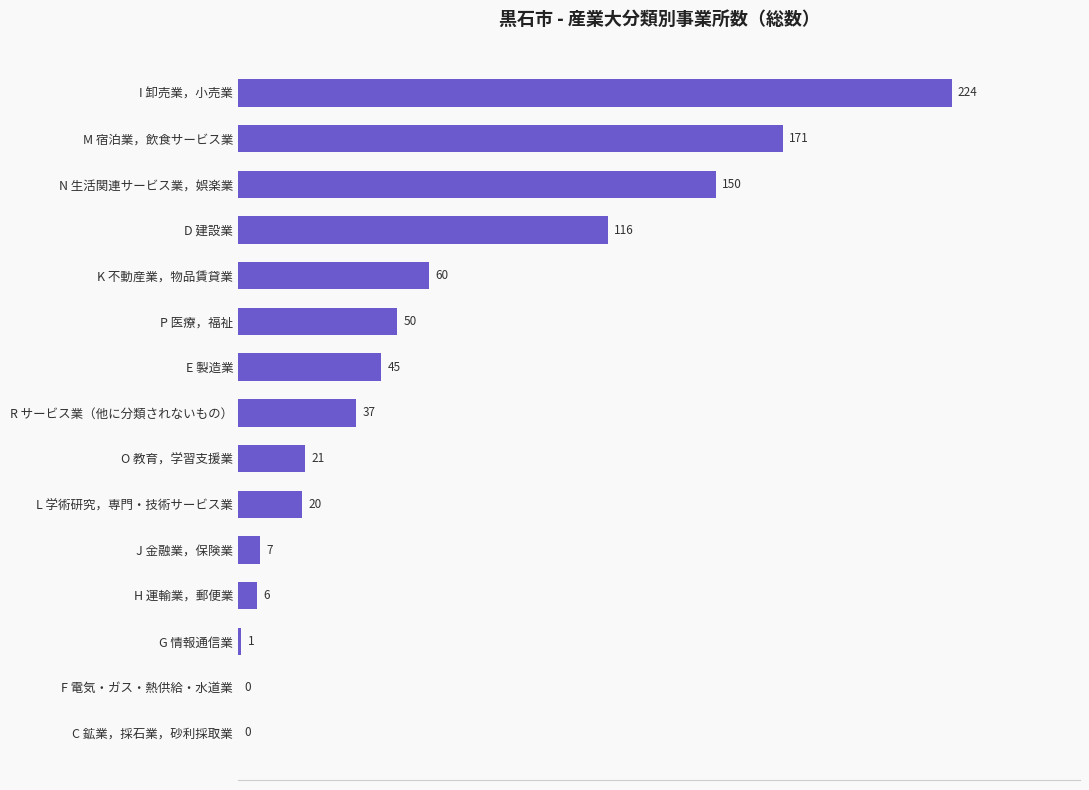

Are the bars horizontal?

Yes